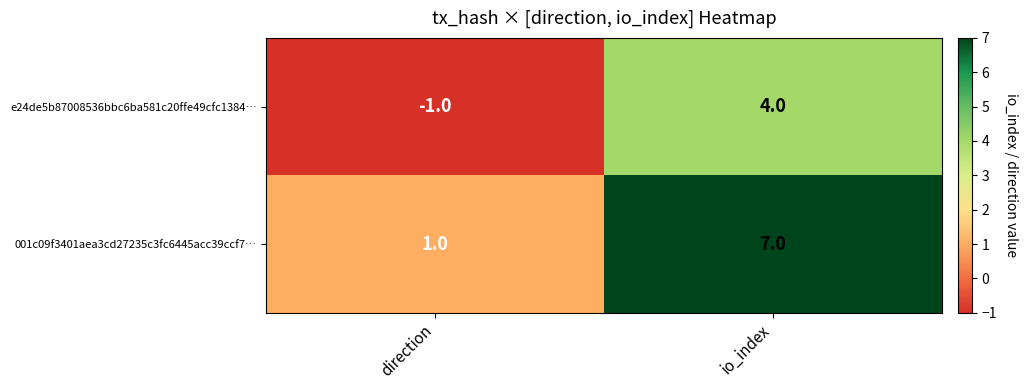

What is the sum of all 001c09f3401aea3cd27235c3fc6445acc39ccf7… values?

8